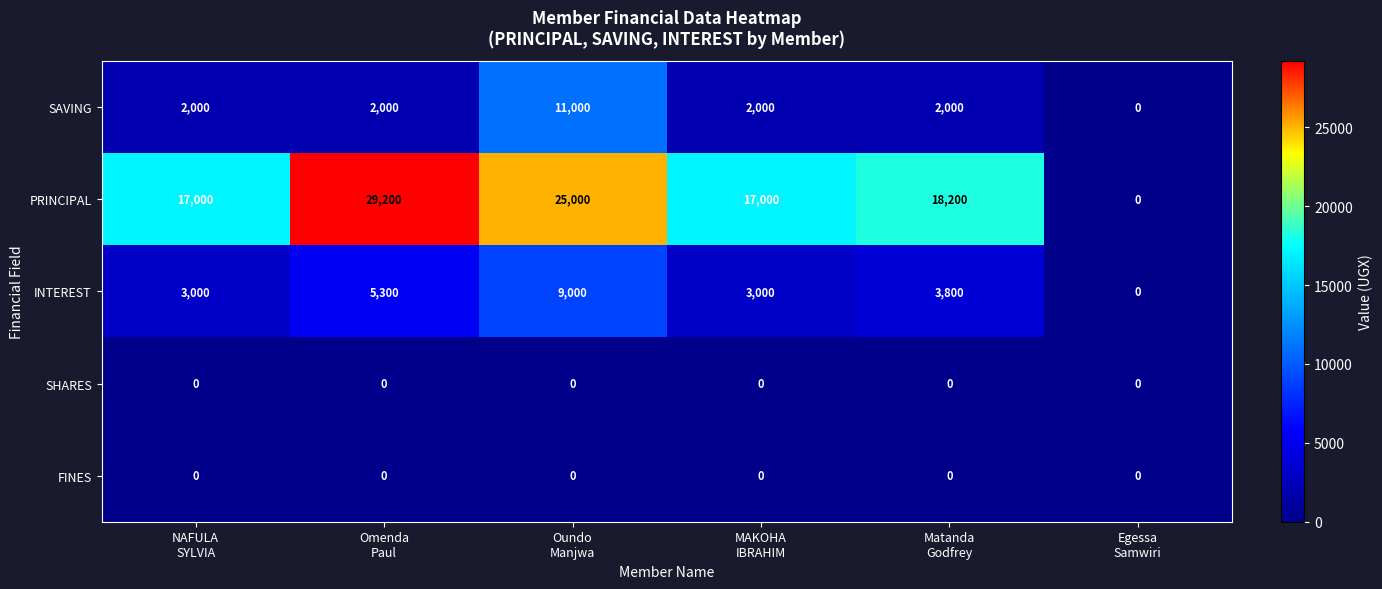

Count the number of data series in this chart.

5